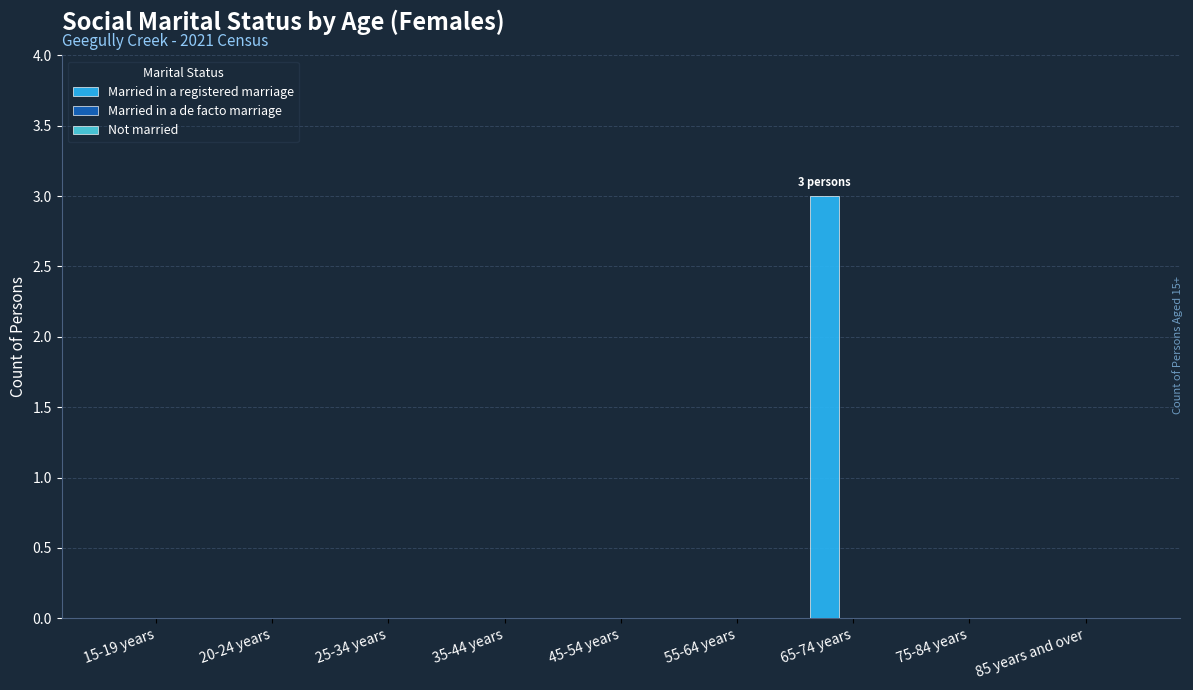

True or false: the data shows 2 at 55-64 years.

False